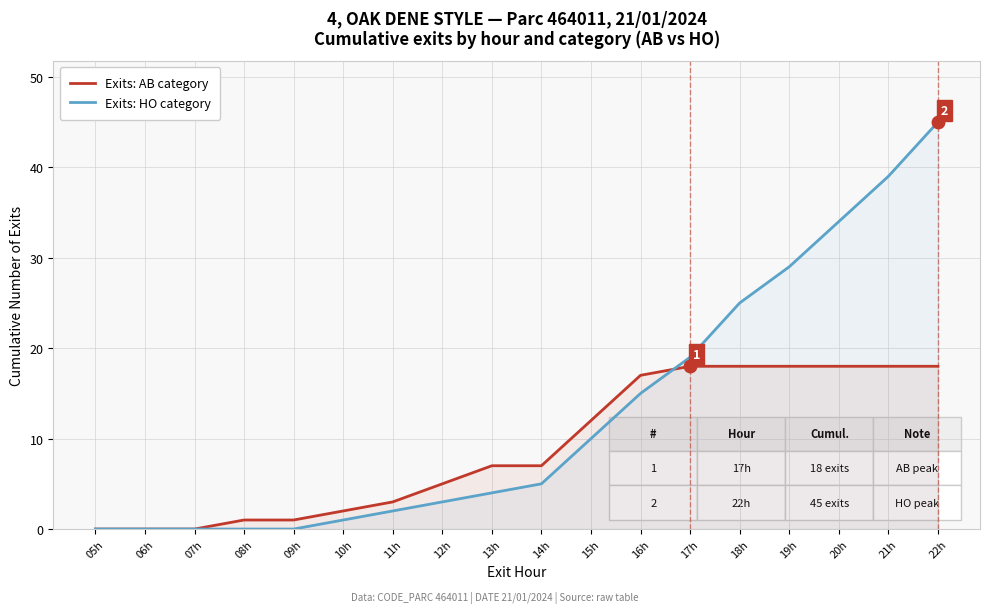

What is the highest value of the Exits: AB category series?

18